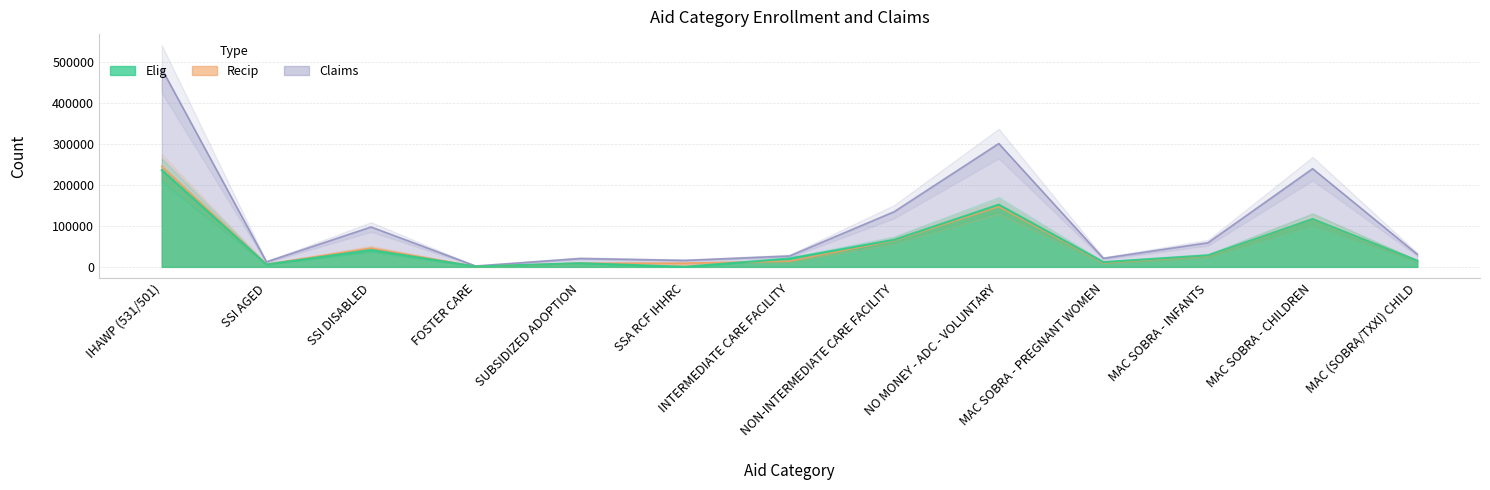

How many lines are shown in the chart?

3